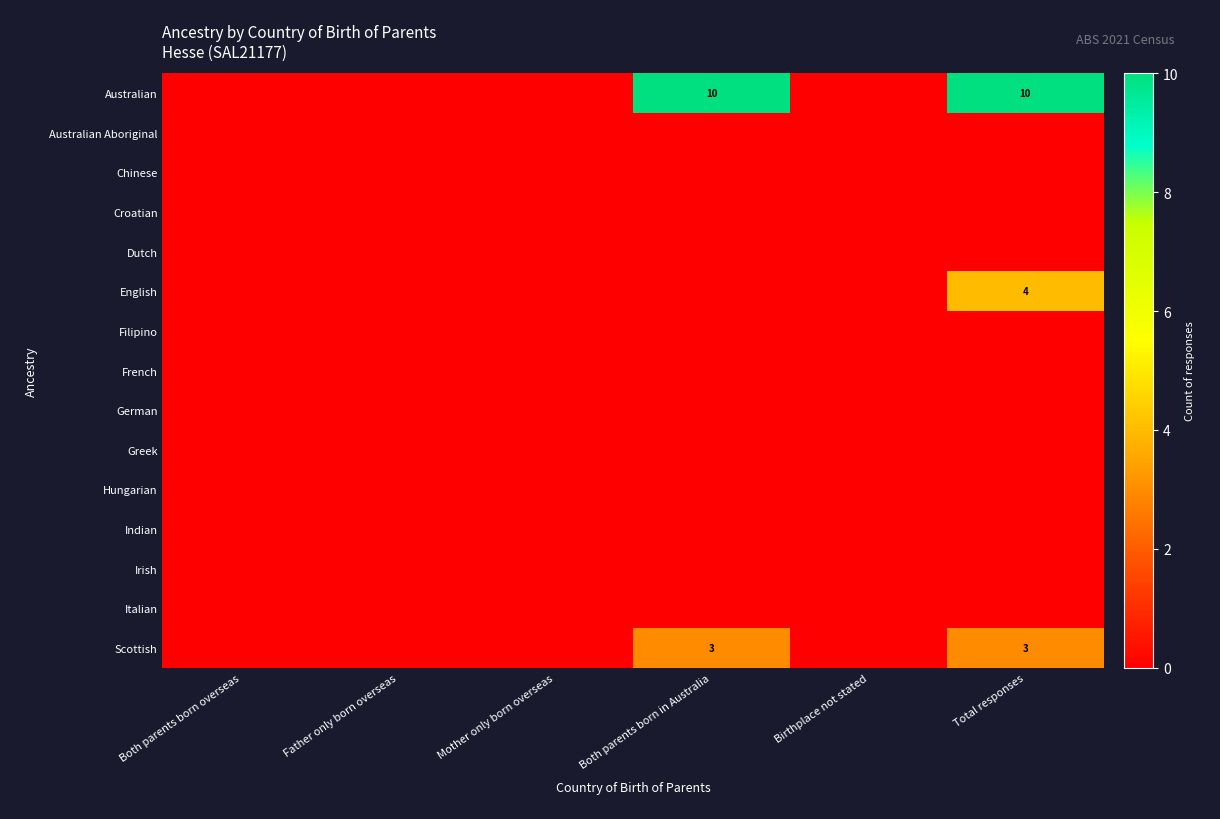

The value of Scottish at Mother only born overseas is 2. True or false?

False